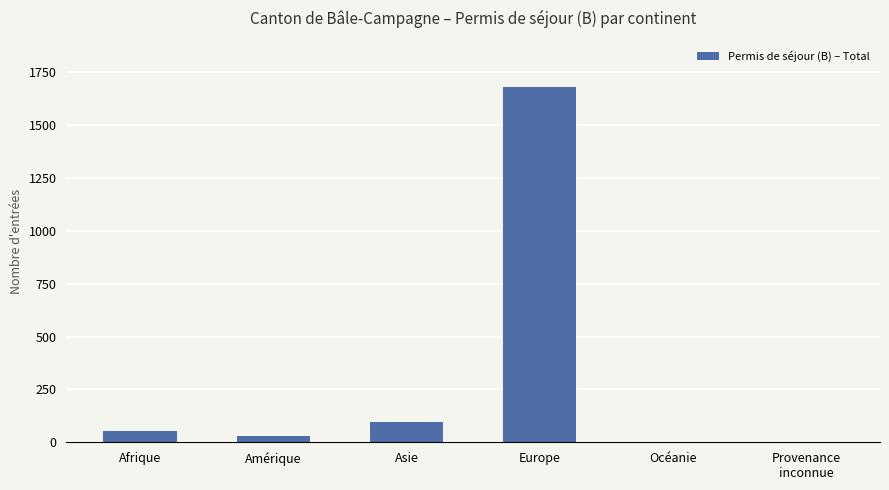

What is the average value?

310